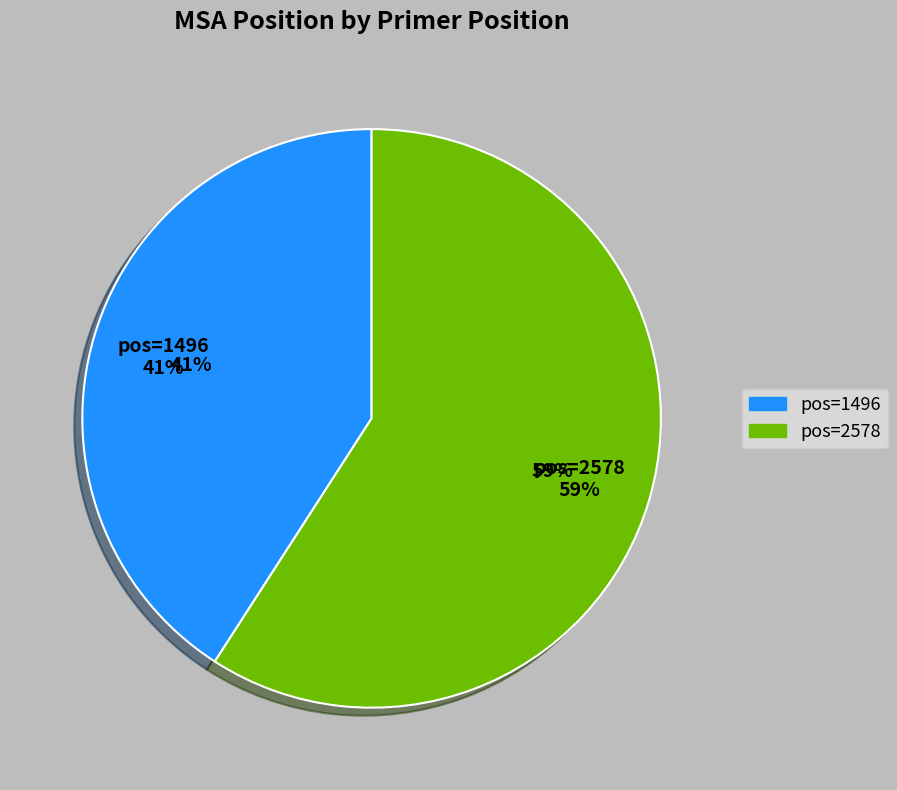

To the nearest percent, what is the difference between the 2578 and 1496 slice percentages?

18%